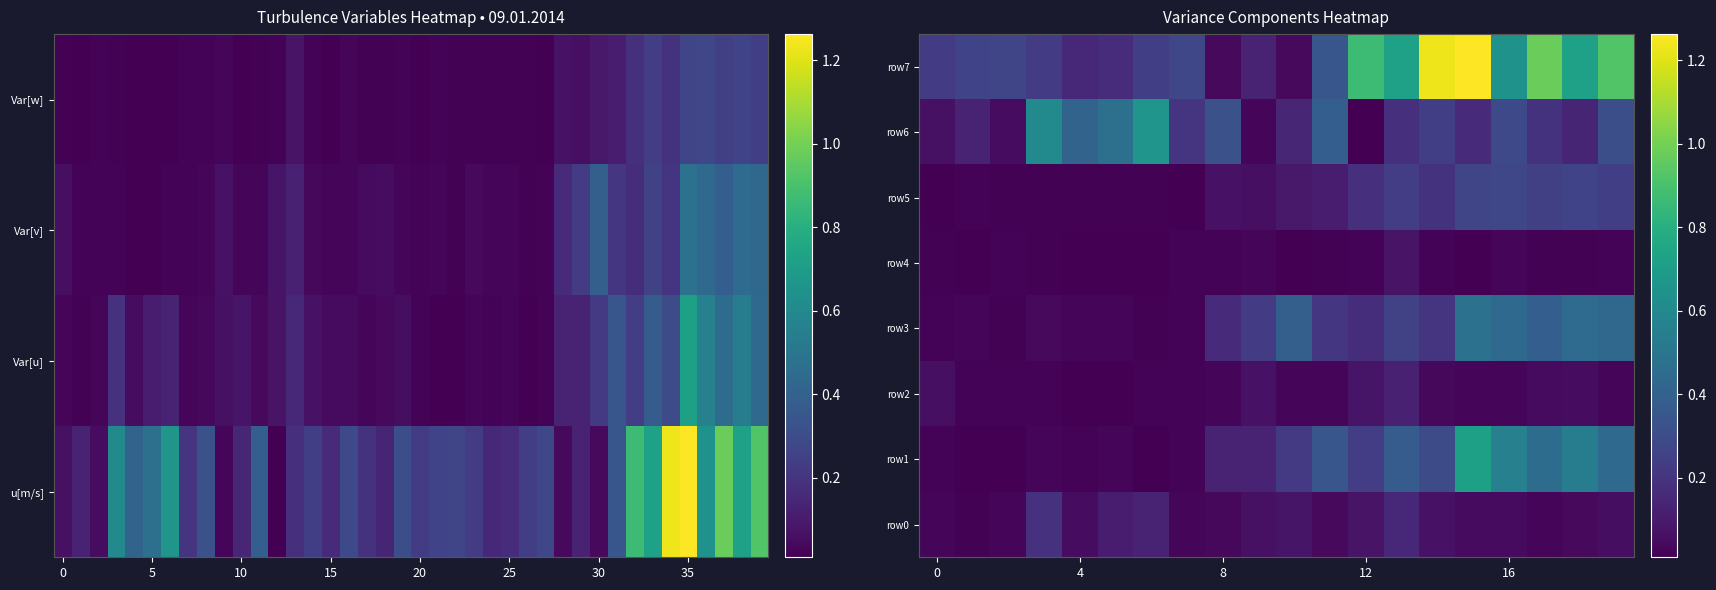

Reading left to right, transcribe all the data shown in this chart.

row0: 0.0	0.0	0.0	0.2	0.0	0.1	0.1	0.0	0.0	0.1	0.1	0.0	0.1	0.2	0.1	0.0	0.0	0.0	0.0	0.1
row1: 0.0	0.0	0.0	0.0	0.0	0.0	0.0	0.0	0.1	0.1	0.2	0.3	0.2	0.4	0.3	0.7	0.6	0.5	0.5	0.4
row2: 0.1	0.0	0.0	0.0	0.0	0.0	0.0	0.0	0.0	0.1	0.0	0.0	0.1	0.1	0.0	0.0	0.0	0.0	0.1	0.0
row3: 0.0	0.0	0.0	0.0	0.0	0.0	0.0	0.0	0.2	0.2	0.4	0.2	0.2	0.3	0.2	0.5	0.4	0.4	0.4	0.4
row4: 0.0	0.0	0.0	0.0	0.0	0.0	0.0	0.0	0.0	0.0	0.0	0.0	0.0	0.1	0.0	0.0	0.0	0.0	0.0	0.0
row5: 0.0	0.0	0.0	0.0	0.0	0.0	0.0	0.0	0.1	0.1	0.1	0.1	0.2	0.2	0.2	0.3	0.3	0.2	0.3	0.2
row6: 0.1	0.1	0.1	0.6	0.4	0.5	0.7	0.2	0.3	0.0	0.1	0.4	0.0	0.2	0.2	0.2	0.3	0.2	0.1	0.3
row7: 0.2	0.3	0.3	0.2	0.1	0.2	0.2	0.3	0.0	0.1	0.0	0.3	0.9	0.7	1.2	1.3	0.7	1.0	0.7	0.9